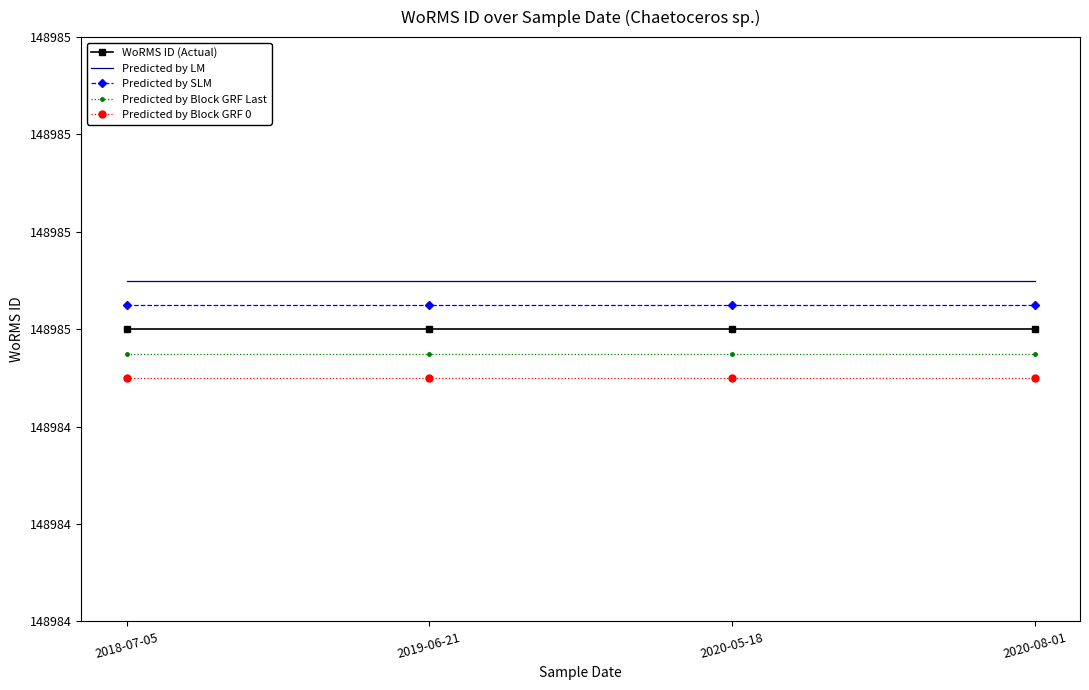

What are all the series names shown in the legend?

WoRMS ID (Actual), Predicted by LM, Predicted by SLM, Predicted by Block GRF Last, Predicted by Block GRF 0